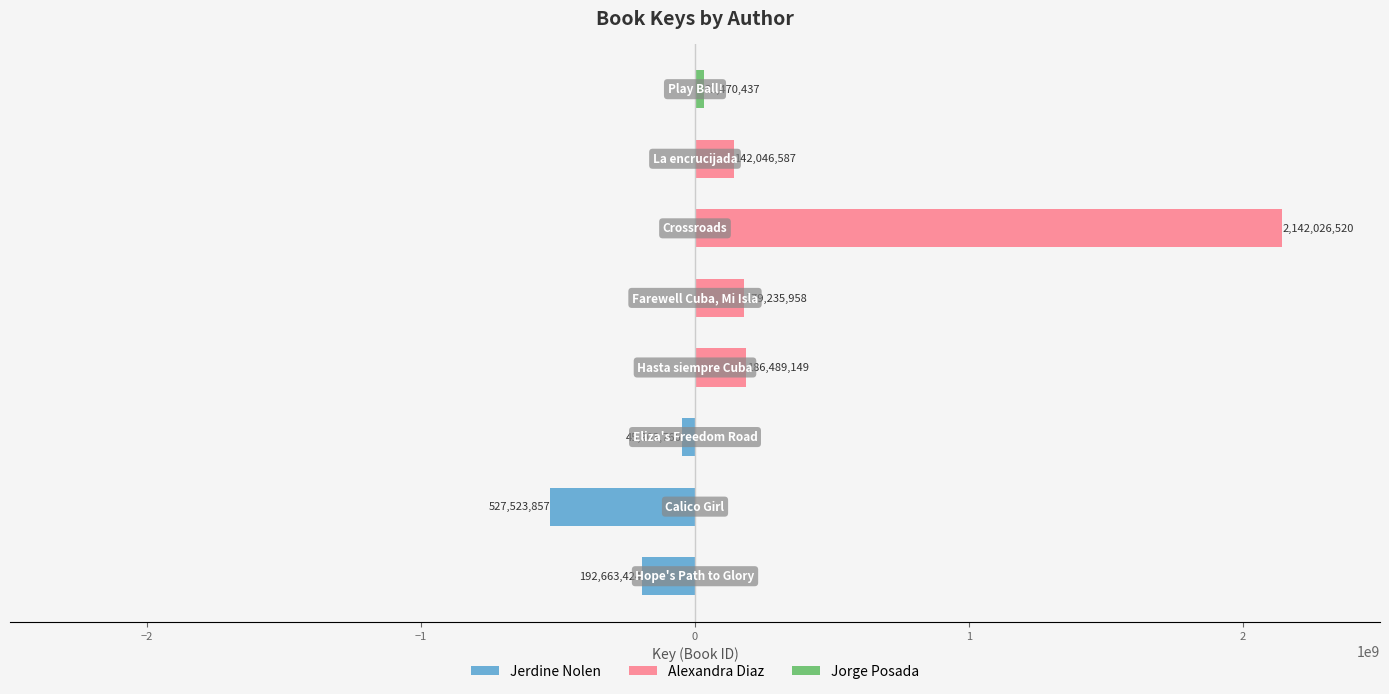

Reading left to right, list all the values displayed in this chart.

Jerdine Nolen: -192663424	-527523857	-45903766	0	0	0	0	0
Alexandra Diaz: 0	0	0	186489149	179235958	2142026520	142046587	0
Jorge Posada: 0	0	0	0	0	0	0	31470437